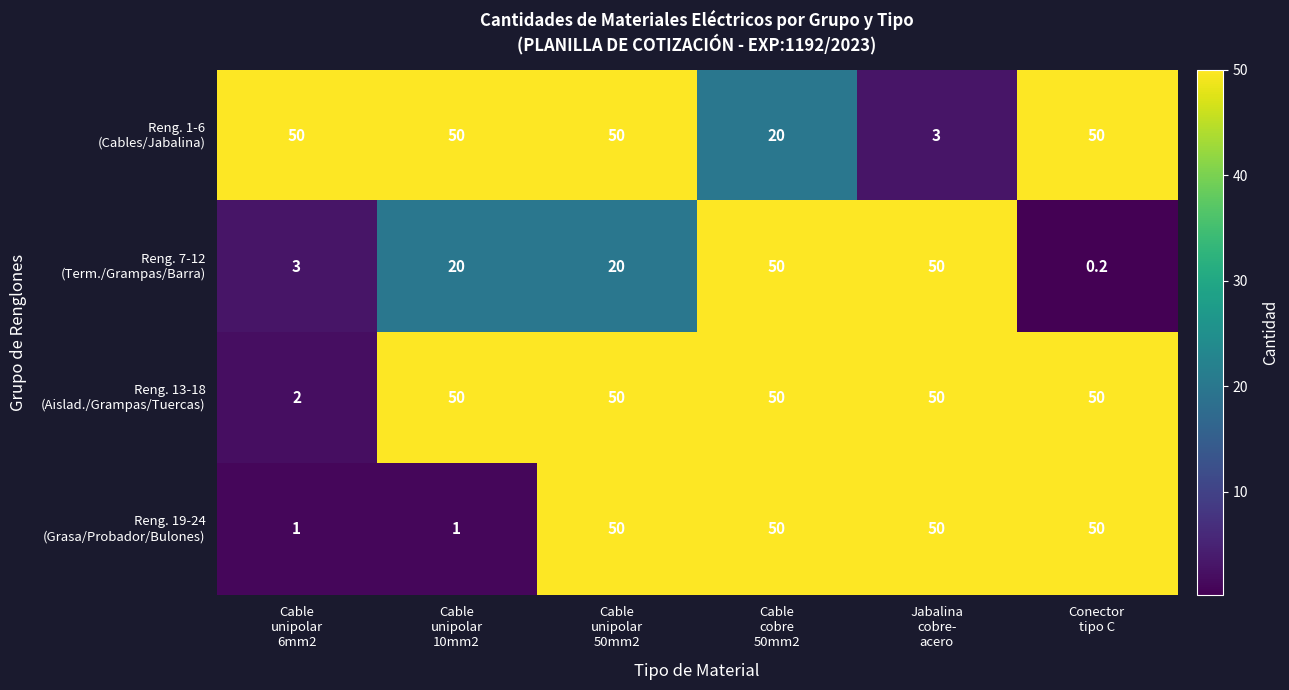

At how many categories does at least one series exceed 30?

6